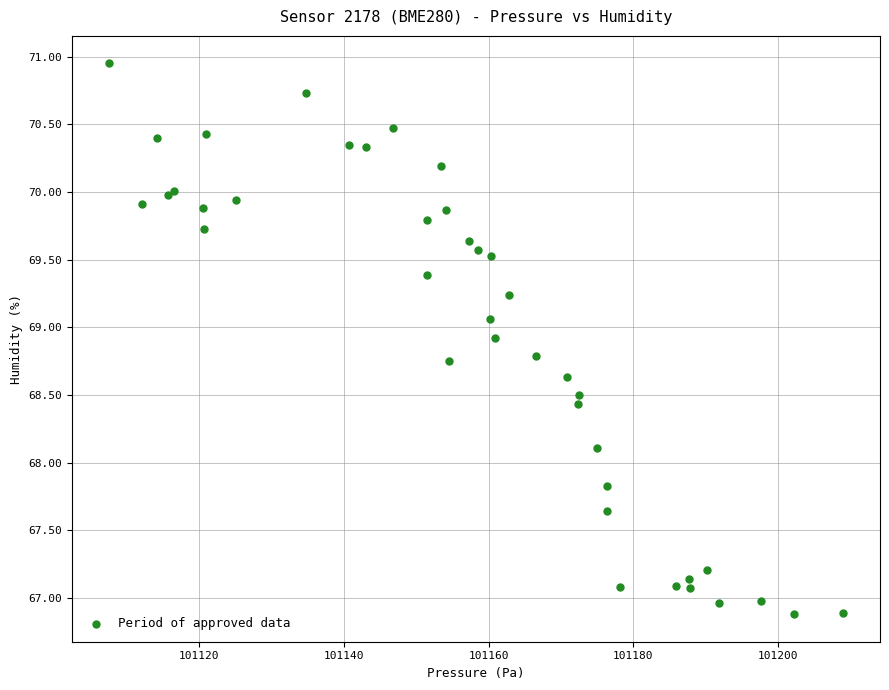

What Y value in the scatter plot is closest to 68?

68.1